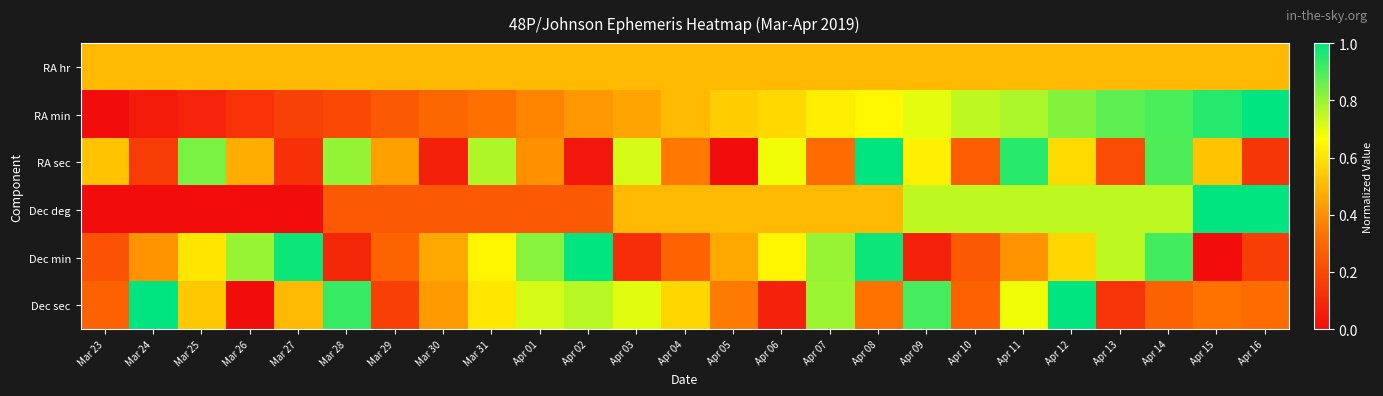

How many distinct data groups are displayed?

6